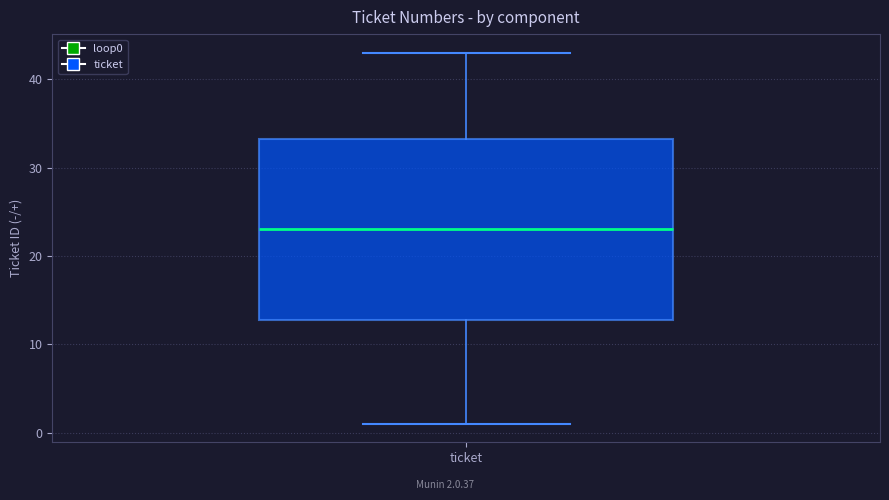

Read this box plot against the y-axis: the position of the median line, the range covered by the box, and the ends of both whiskers. The values are not printed on the chart, so give them approximately, as read against the axis.

median 23, box 13 to 33, whiskers 1 to 43